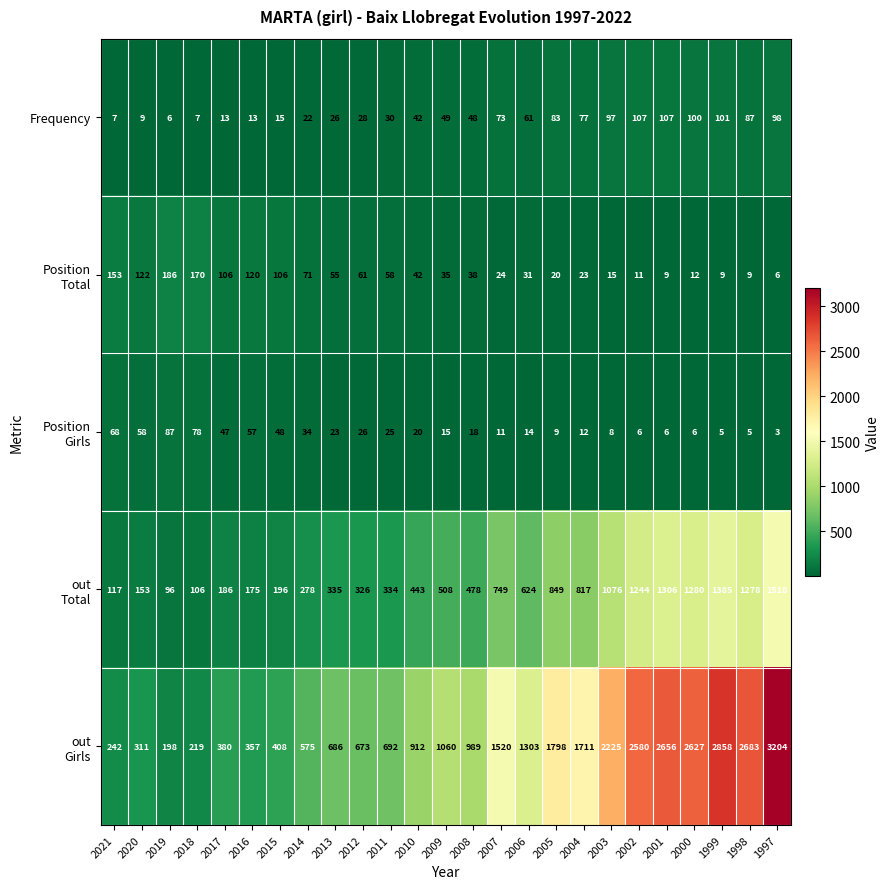

What is the maximum value shown in the chart?

3204